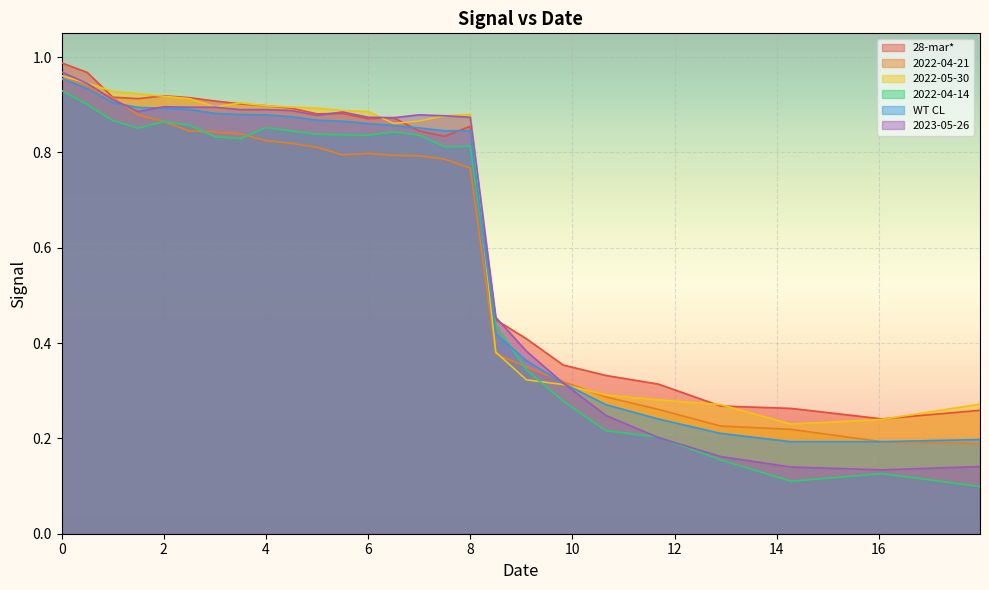

What is the sum of the 2022-04-14 values at 0.0 and 7.5?

1.7